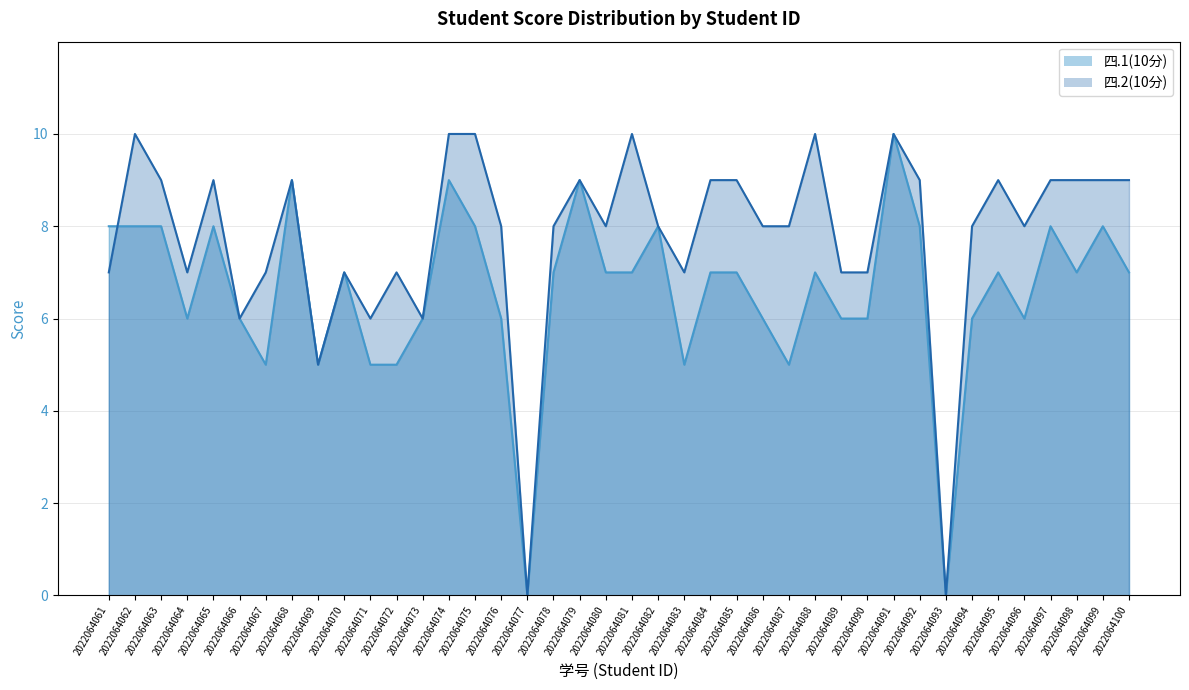

Does the chart have visible grid lines?

Yes